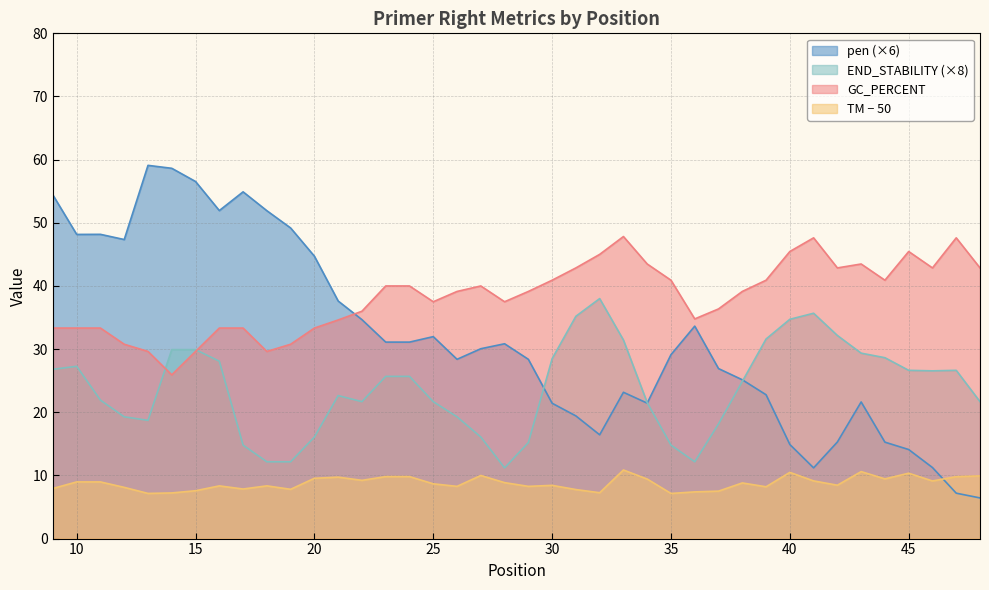

Where is PRIMER_RIGHT_0_TM nearest to the value 9?

10